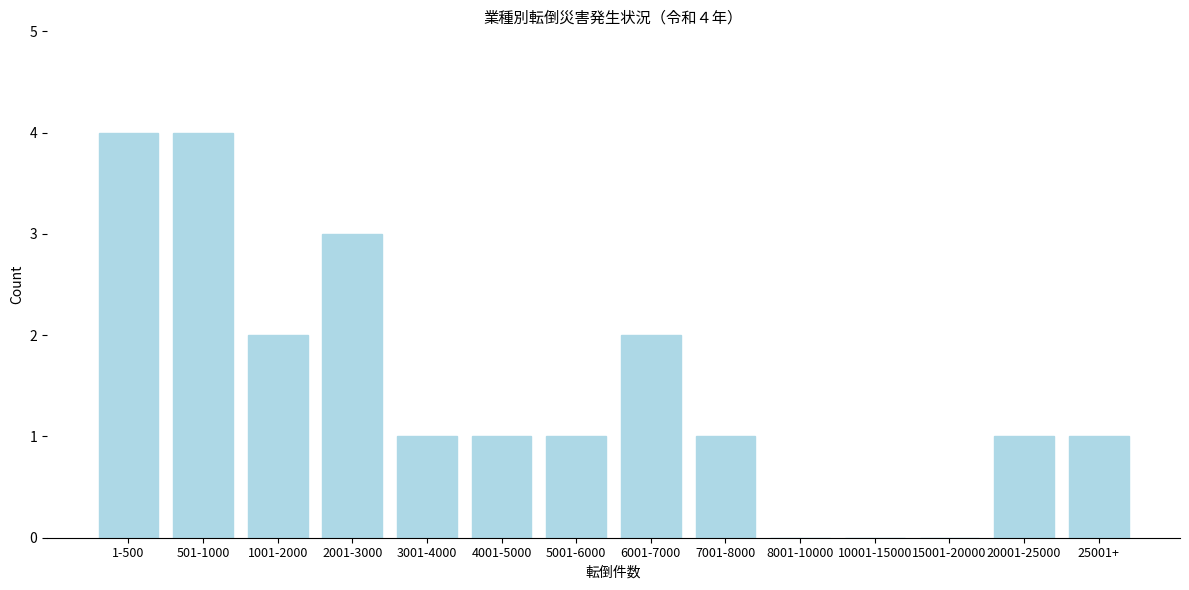

Reading right to left, list all the values displayed in this chart.

25001+=1	20001-25000=1	15001-20000=0	10001-15000=0	8001-10000=0	7001-8000=1	6001-7000=2	5001-6000=1	4001-5000=1	3001-4000=1	2001-3000=3	1001-2000=2	501-1000=4	1-500=4